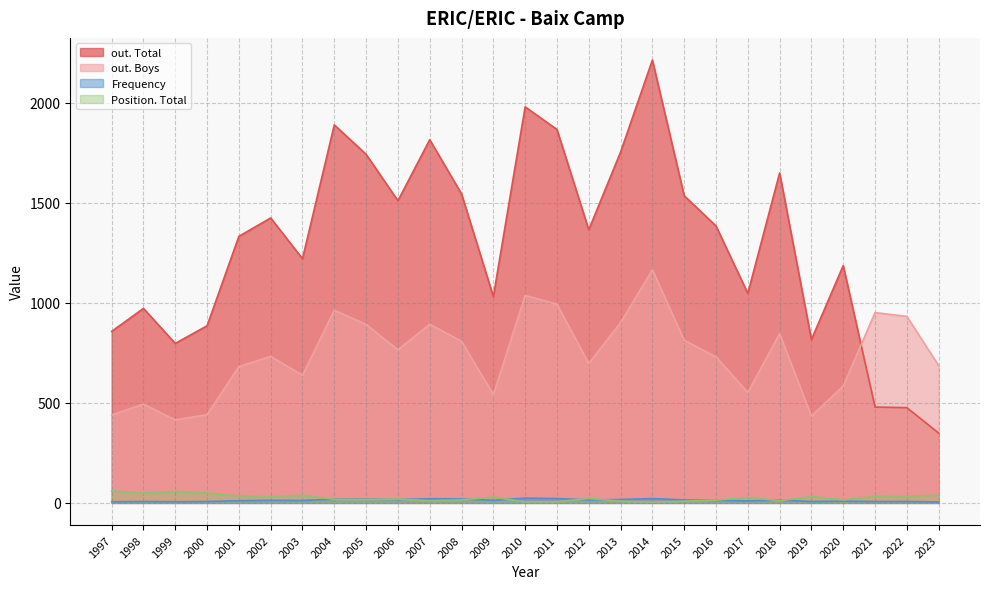

What is the sum of the out. Boys values at 2016 and 2004?

1693